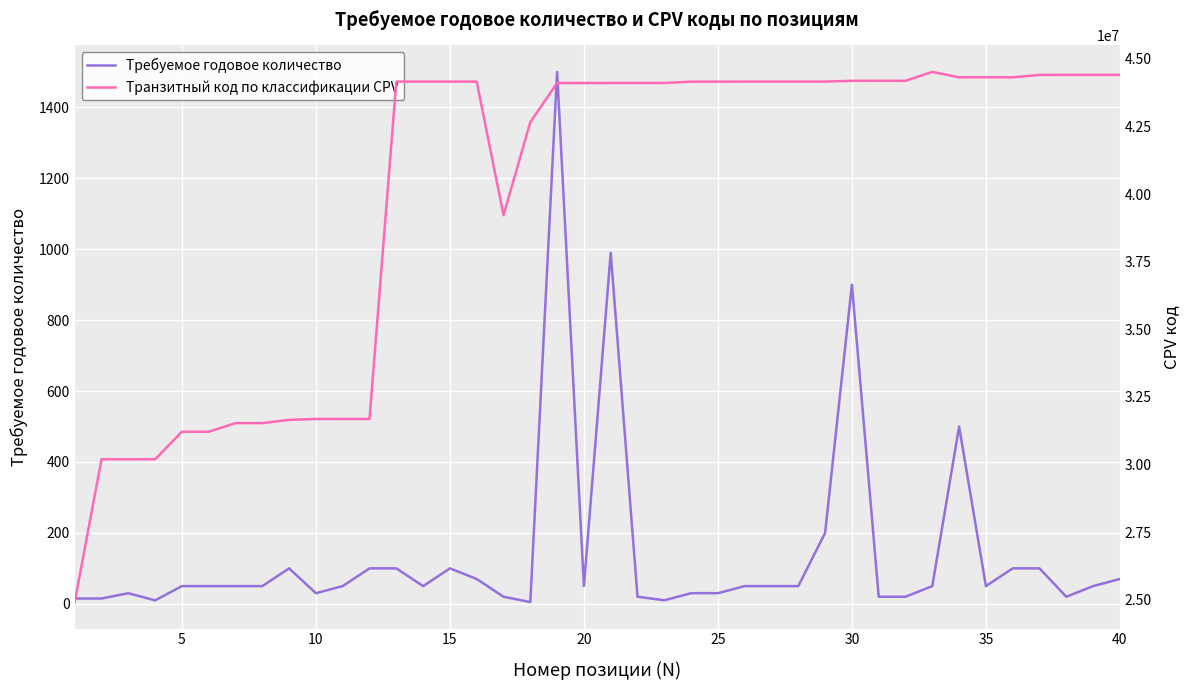

Rank the series by their average value, from highest to lowest.

Транзитный код по классификации CPV, Требуемое годовое количество